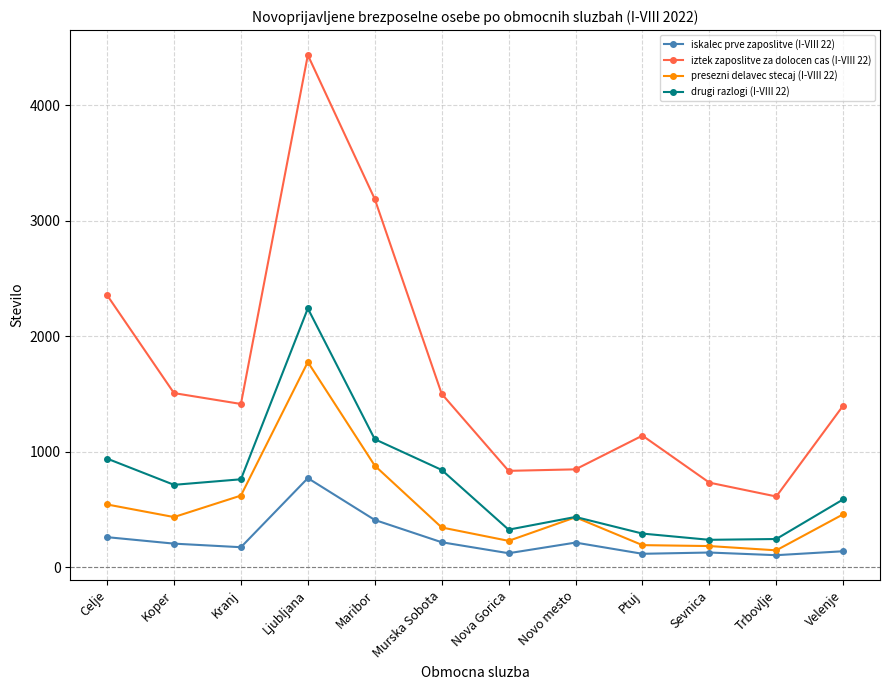

Rank the series at Trbovlje from highest to lowest value.

iztek zaposlitve za dolocen cas (I-VIII 22), drugi razlogi (I-VIII 22), presezni delavec stecaj (I-VIII 22), iskalec prve zaposlitve (I-VIII 22)